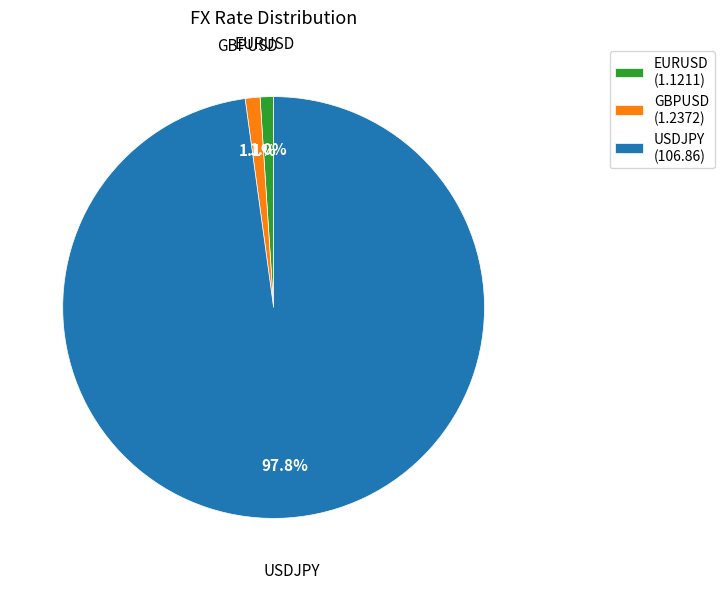

How many slices are in this pie chart?

3